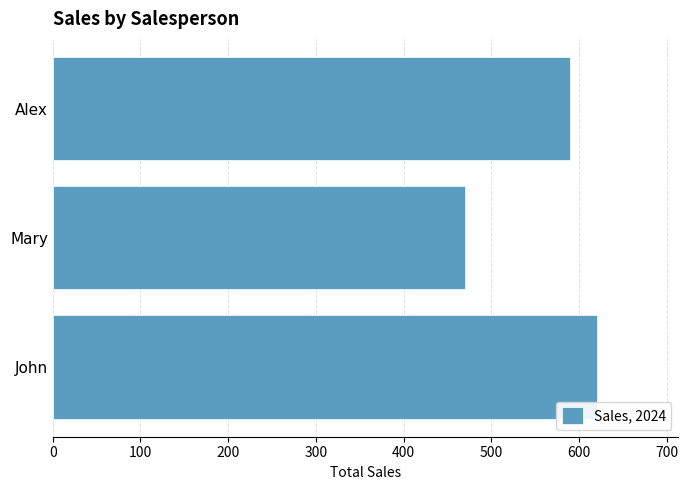

The chart shows a value of 620 at John. True or false?

True